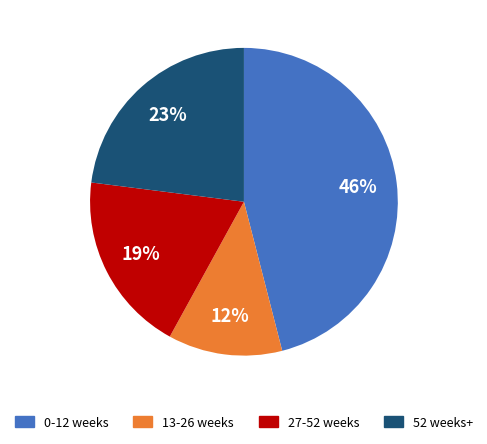

What is the largest slice in the pie chart?

0-12 weeks